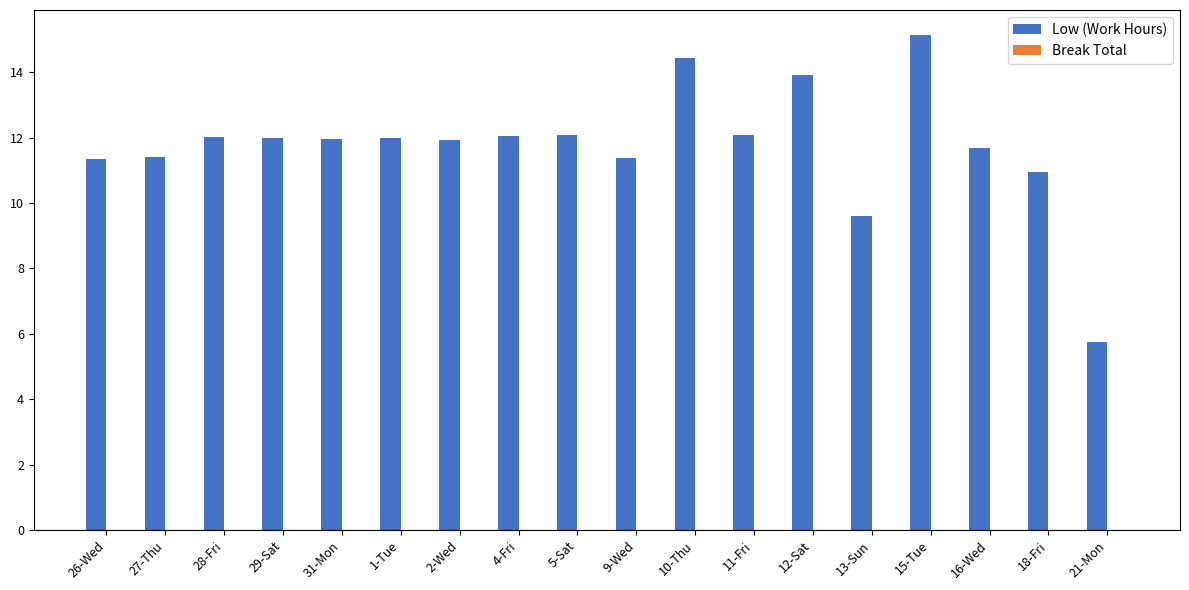

At which category does the chart reach its minimum across all series?

21-Mon